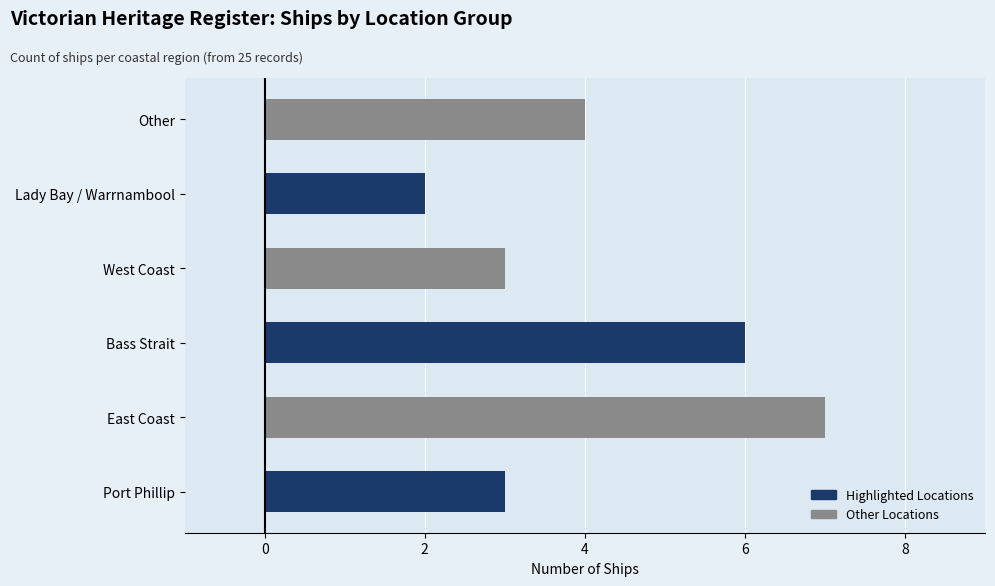

What is the sum of all values?

25